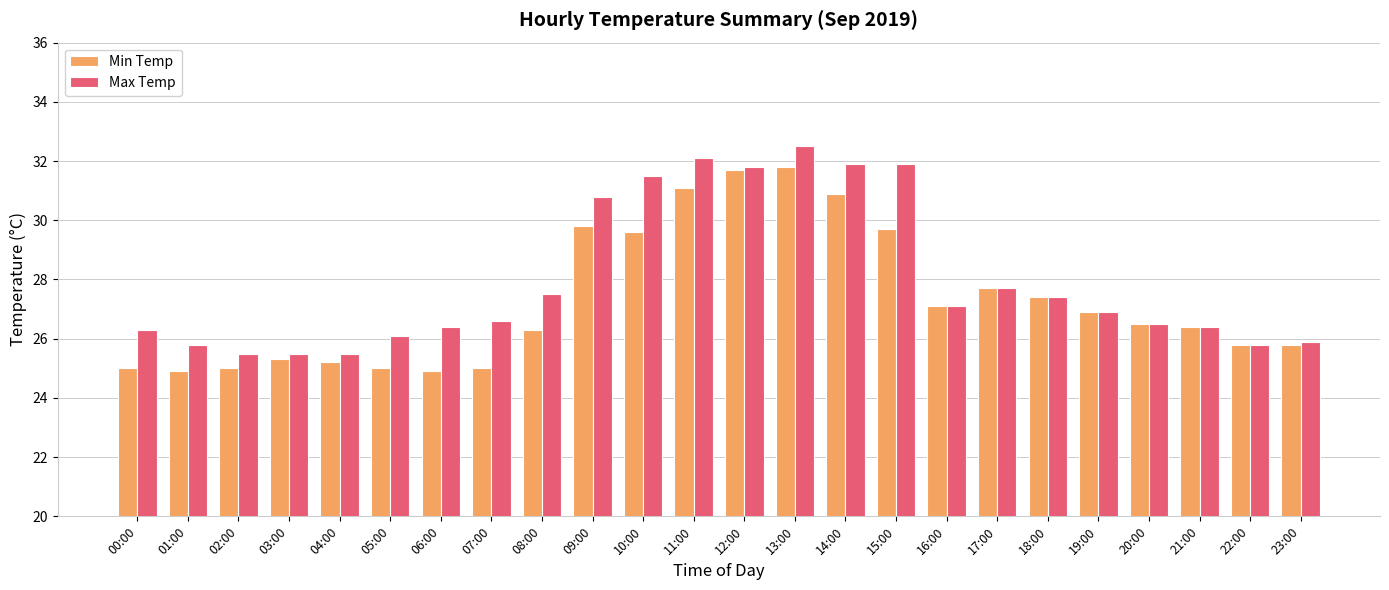

What is the maximum value shown in the chart?

32.5